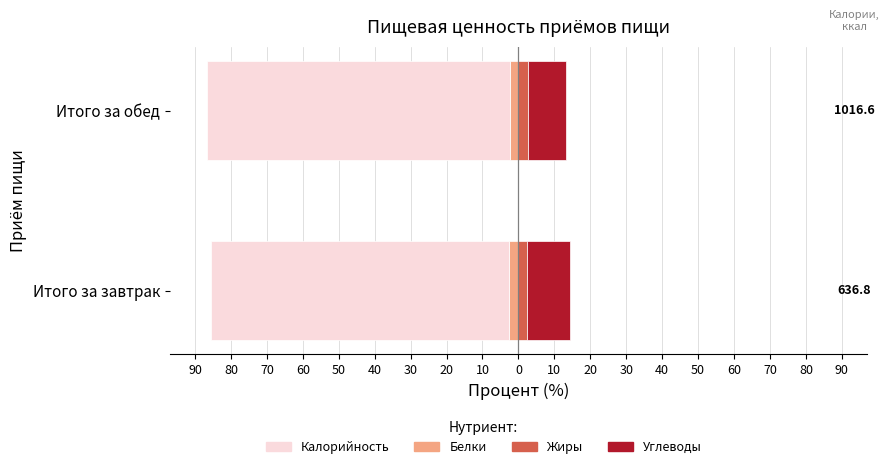

What is the maximum value shown in the chart?

12.0